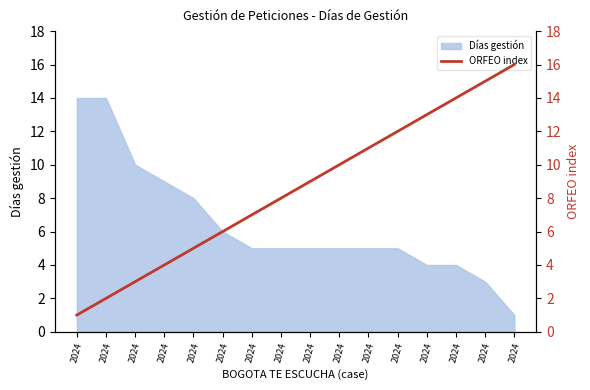

List the labels in order of value, largest first.

2024, 2024, 2024, 2024, 2024, 2024, 2024, 2024, 2024, 2024, 2024, 2024, 2024, 2024, 2024, 2024